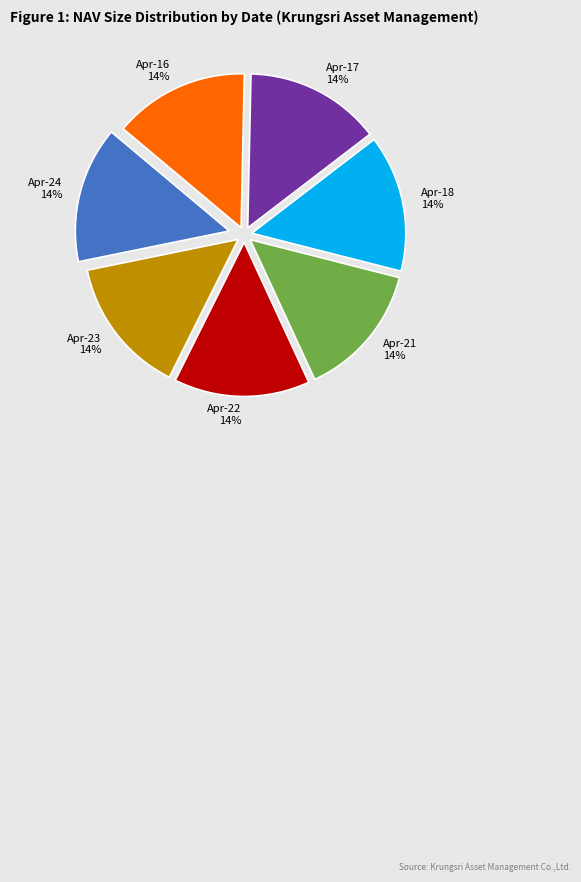

How many slices are in this pie chart?

7